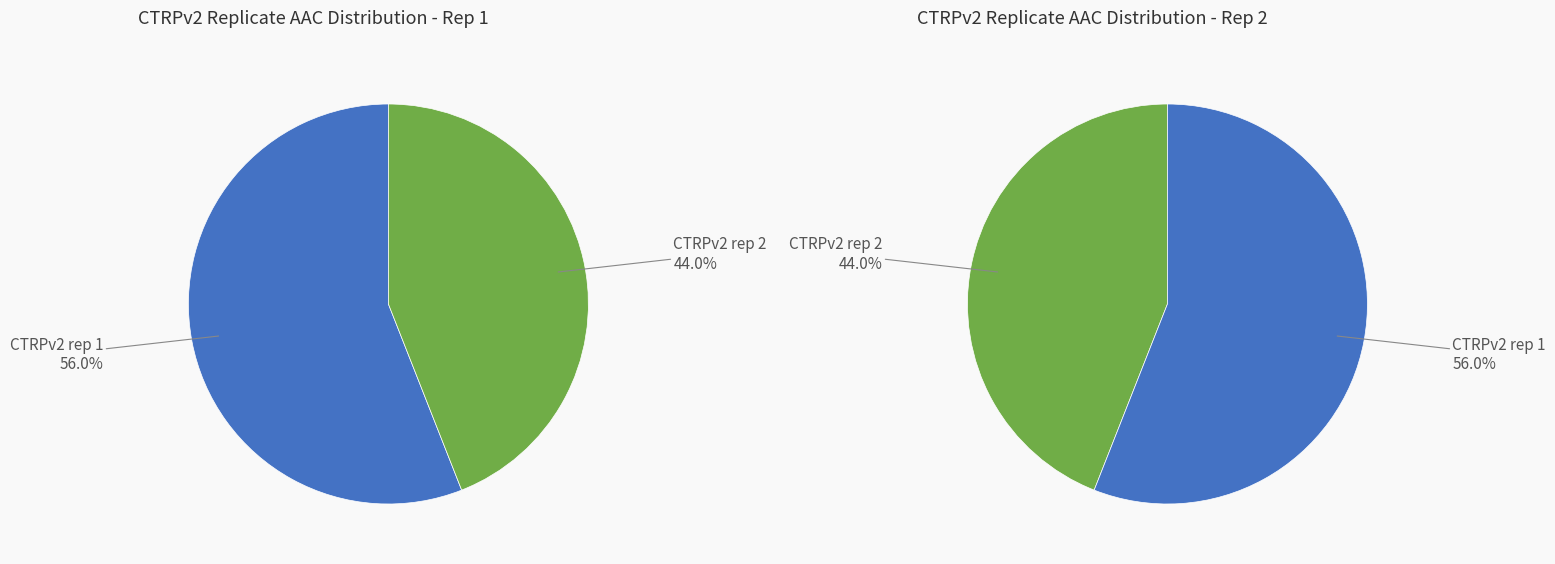

Between CTRPv2 rep 1 and CTRPv2 rep 2, which is larger?

CTRPv2 rep 1